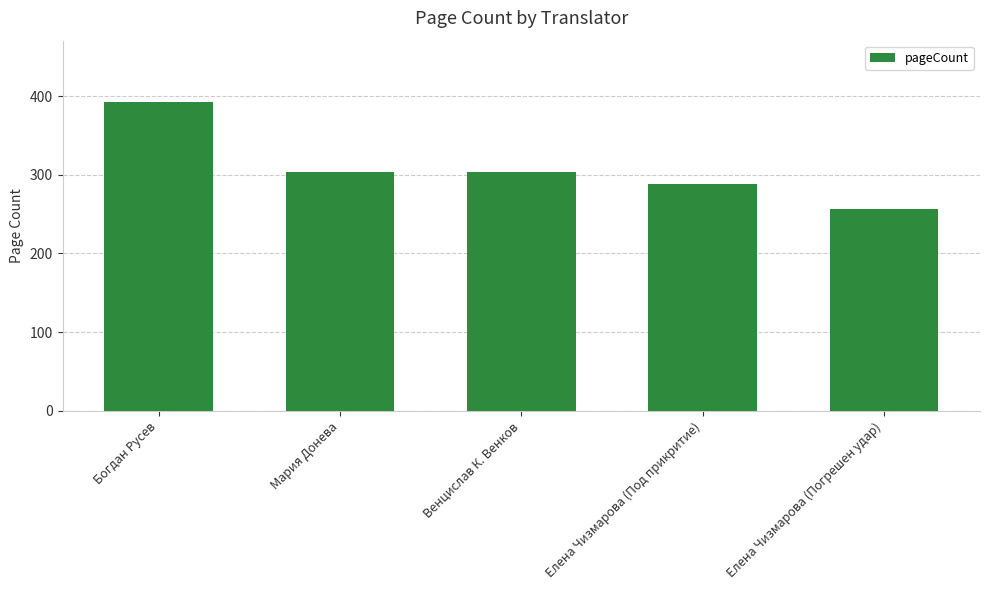

How many bars are there in total?

5